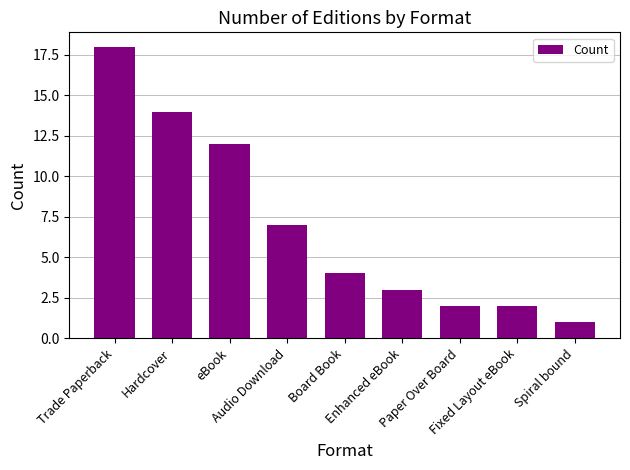

How many values are below 4?

4